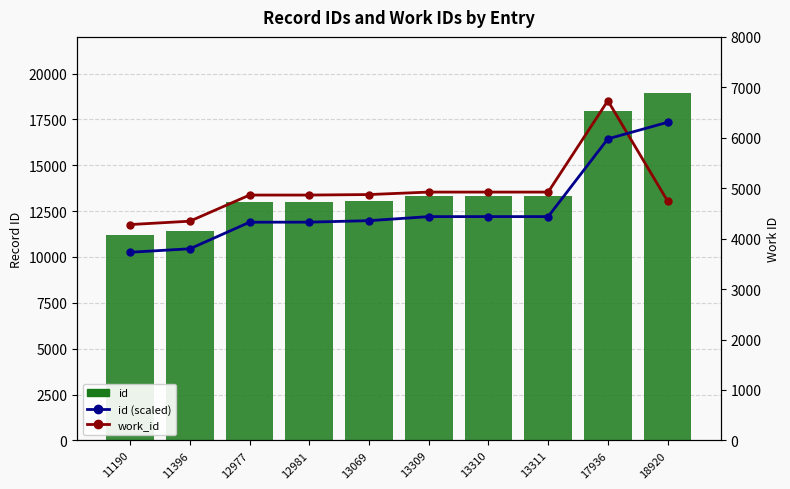

What is the smallest value displayed?

3730.0